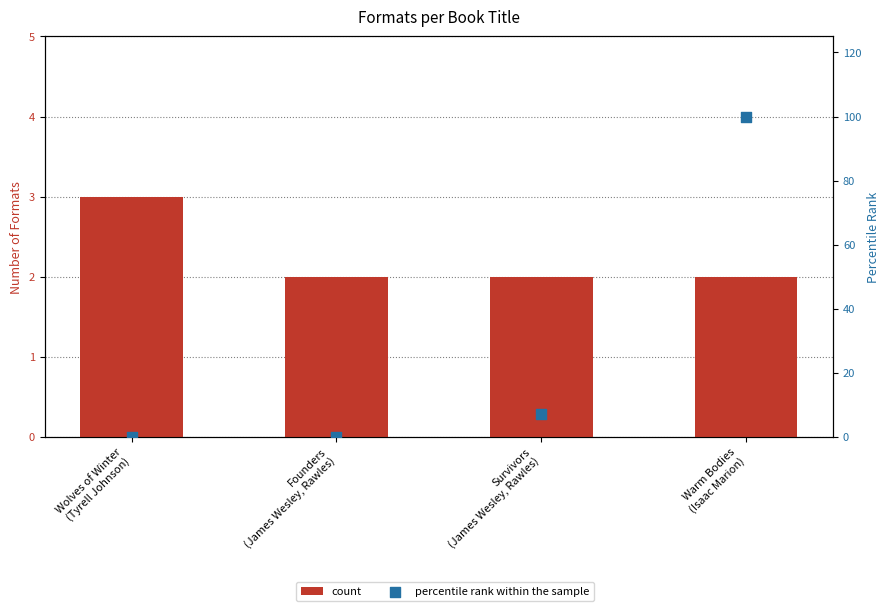

Which series has the largest total across all categories?

percentile rank within the sample